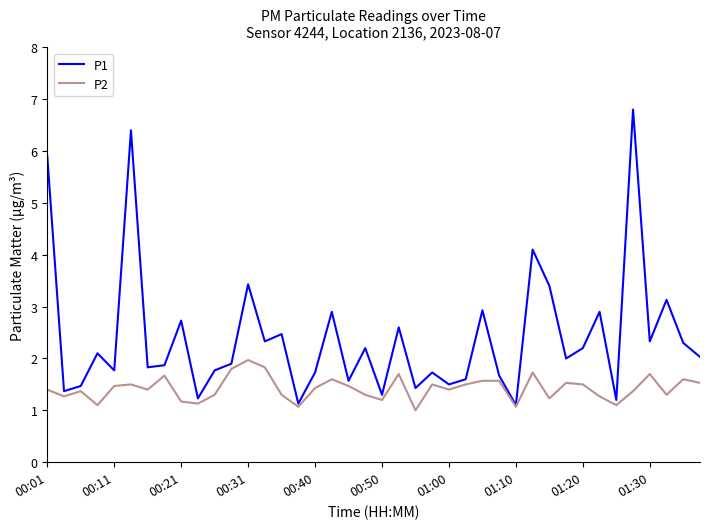

Which series has the largest range (max minus min)?

P1